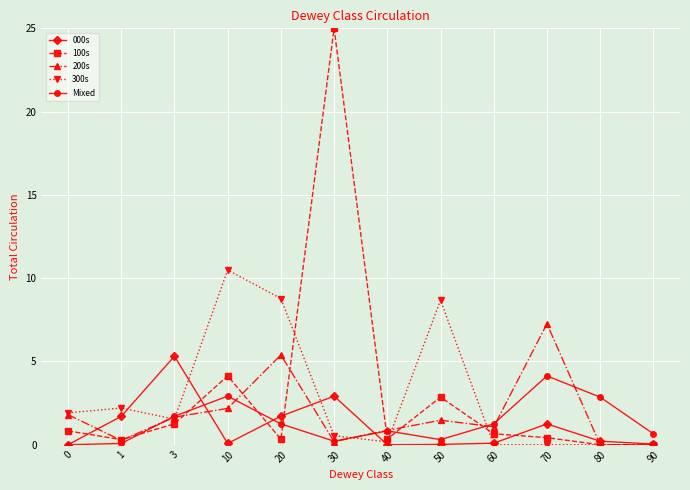

What is the average value of the 000s series?

1.1